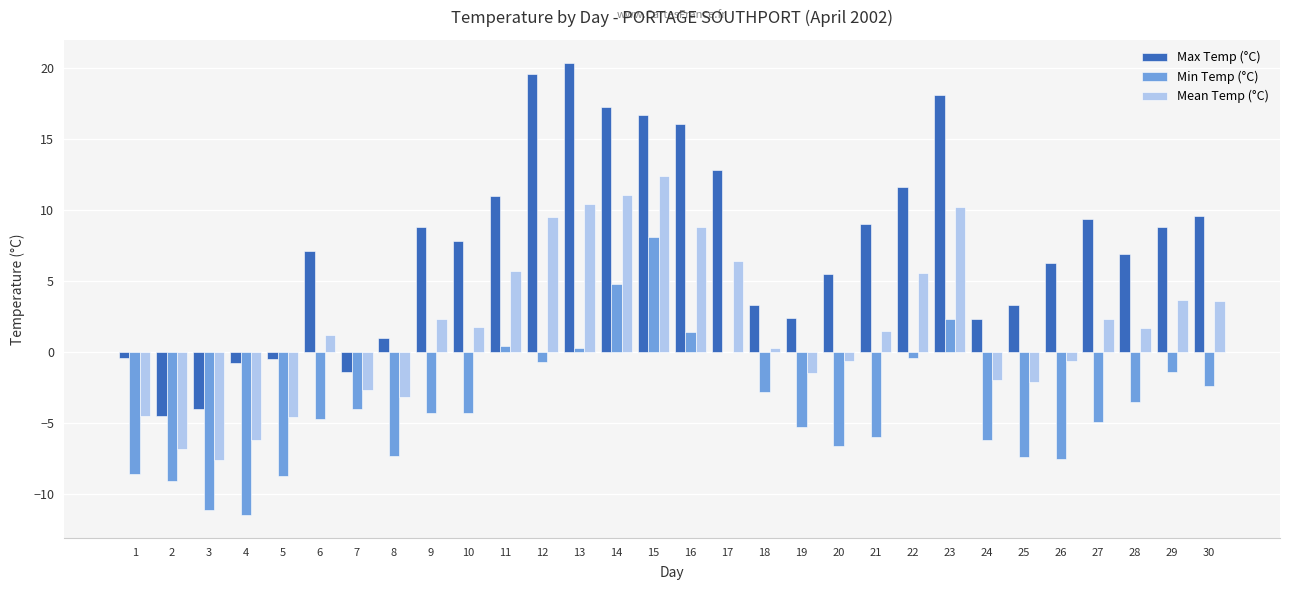

What is the highest value of the Max Temp (°C) series?

20.4